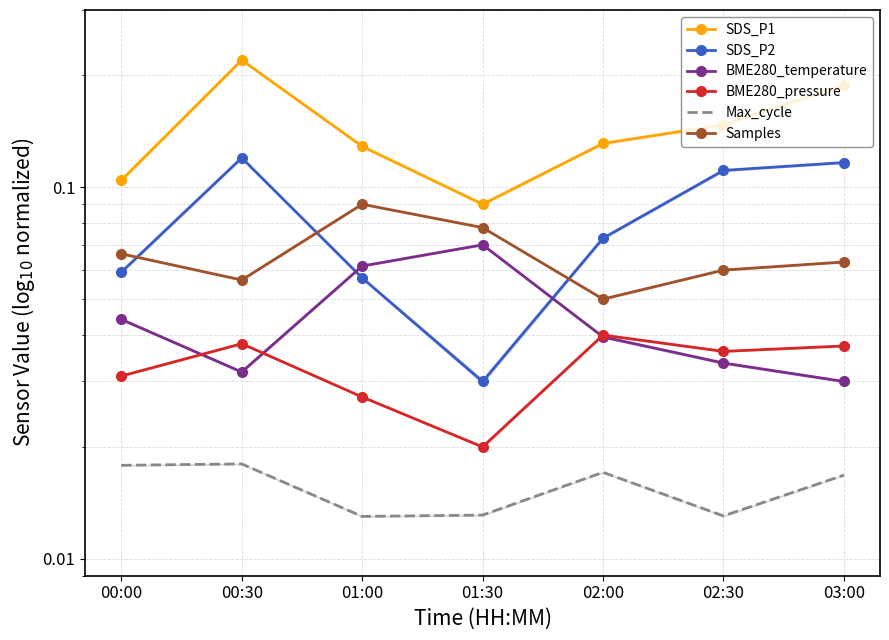

What is the total value across all series at 03:00?

0.5